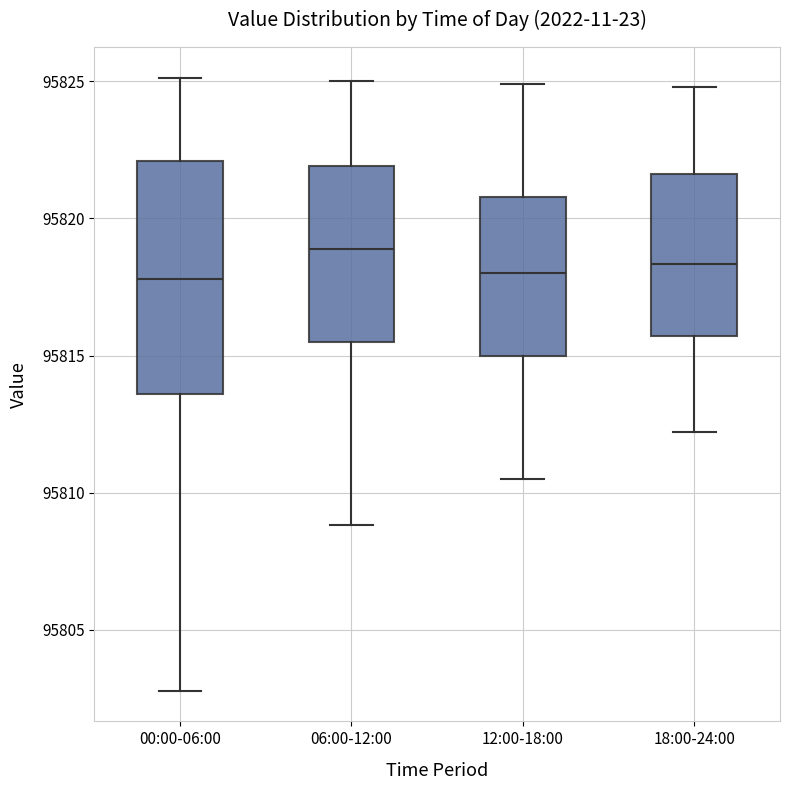

Which box is the tallest, from its lower edge to its upper edge?

00:00-06:00